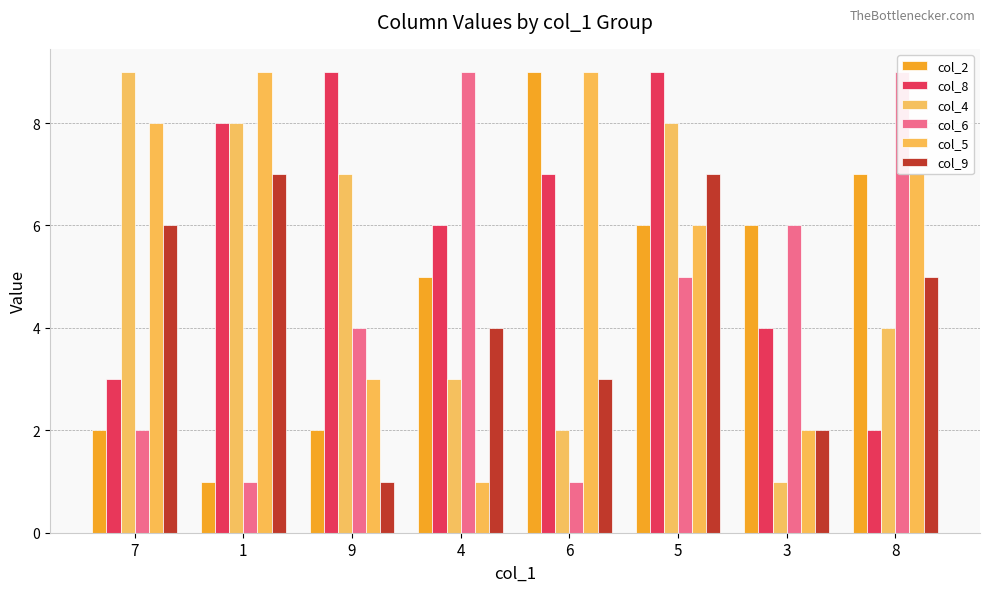

What are all the series names shown in the legend?

col_2, col_8, col_4, col_6, col_5, col_9